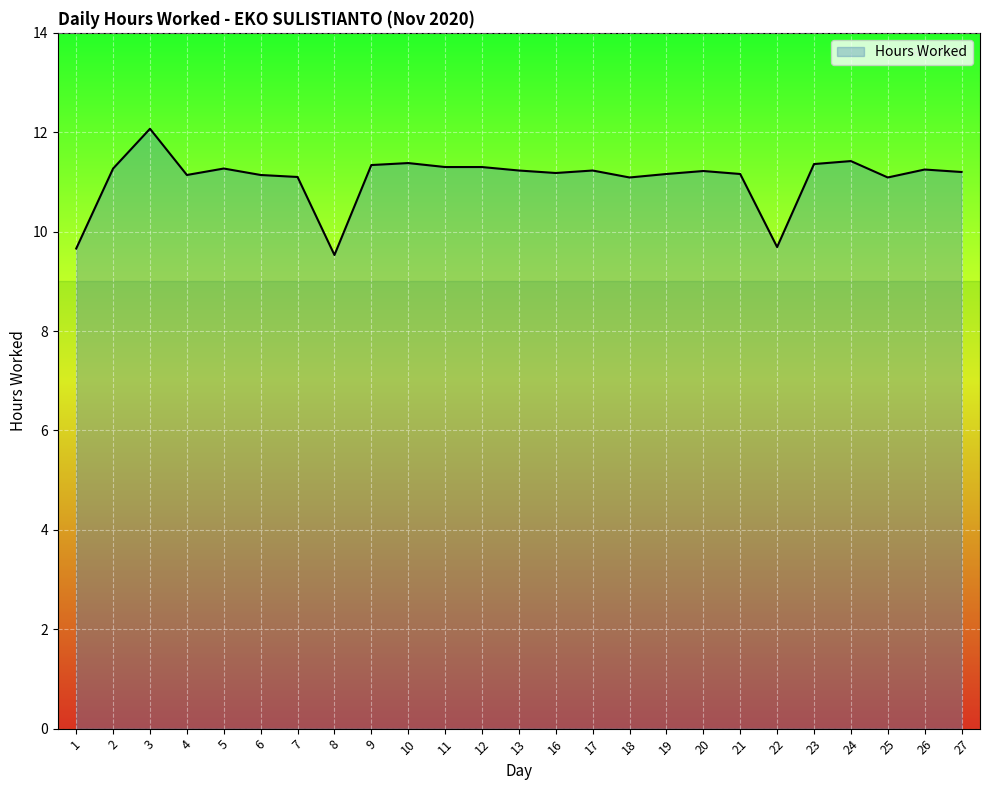

Where is the first local minimum?

4